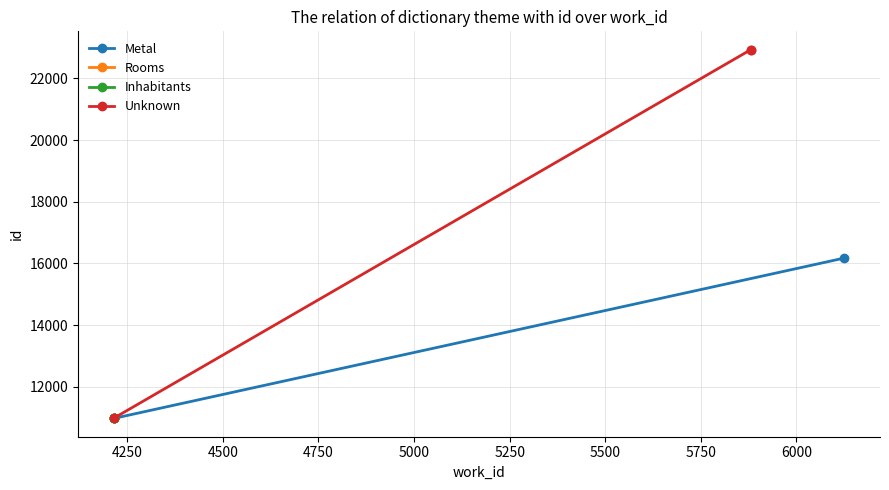

Does the chart display data point markers on the line(s)?

Yes